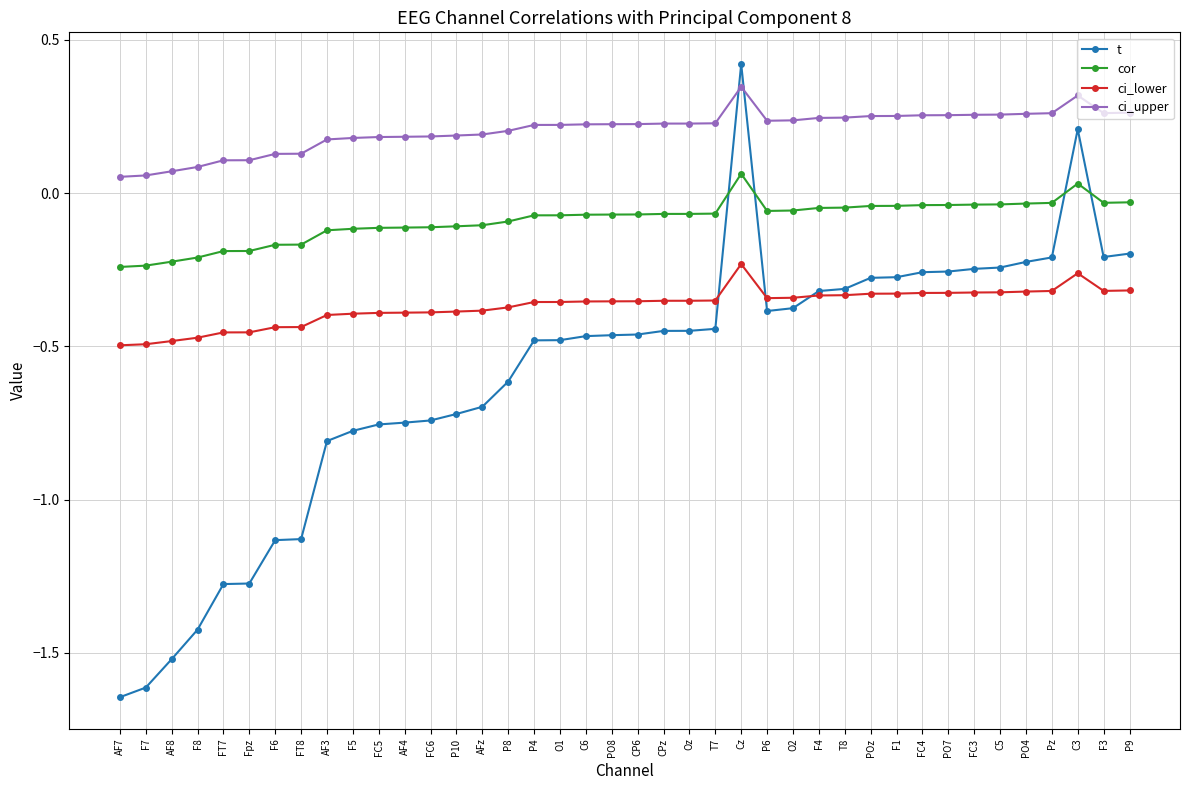

True or false: ci_lower and cor cross at least once.

False